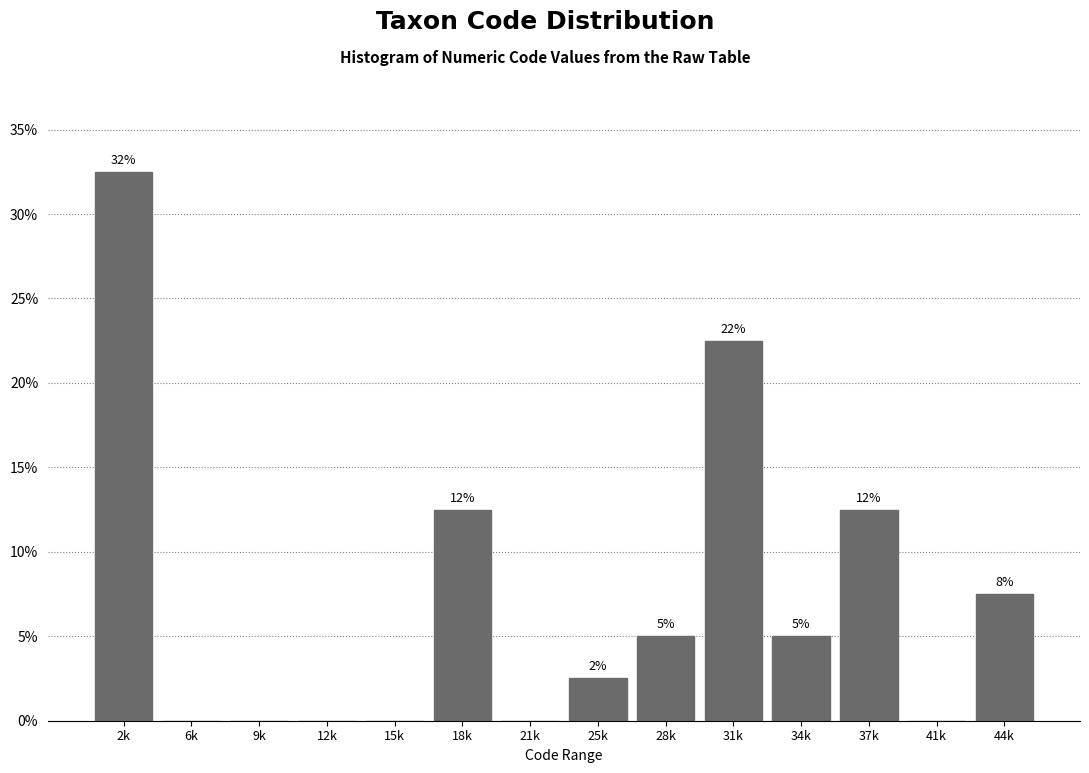

Are the bars horizontal?

No